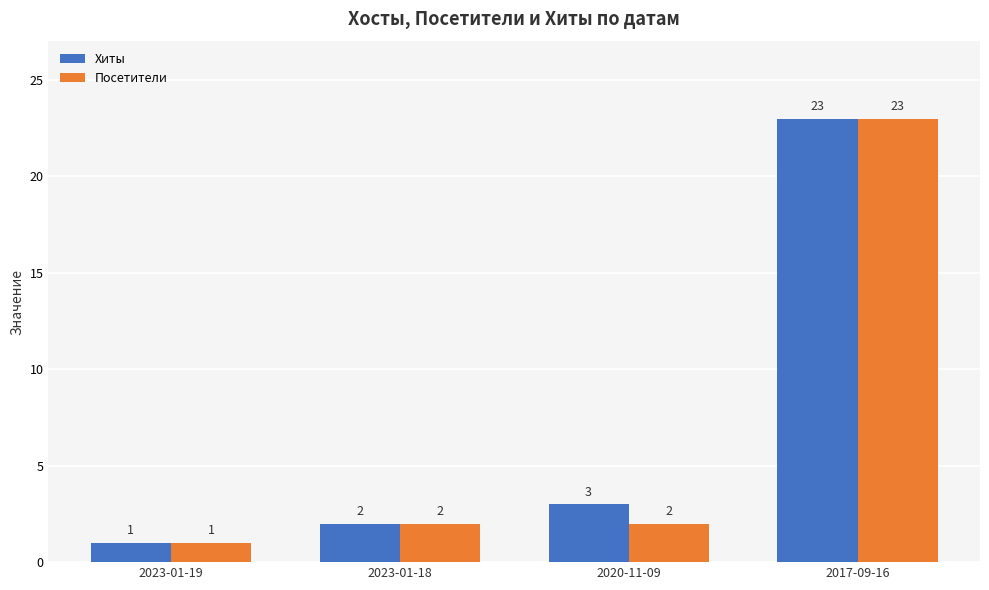

Which series changed the most between 2023-01-18 and 2020-11-09?

Хиты